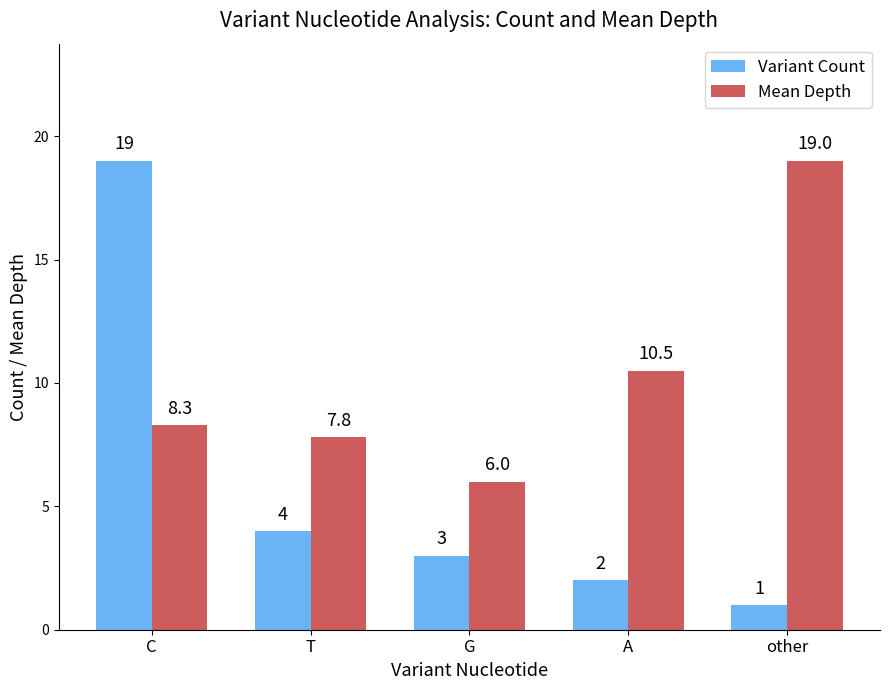

At G, list the series in order from largest to smallest.

Mean Depth, Variant Count